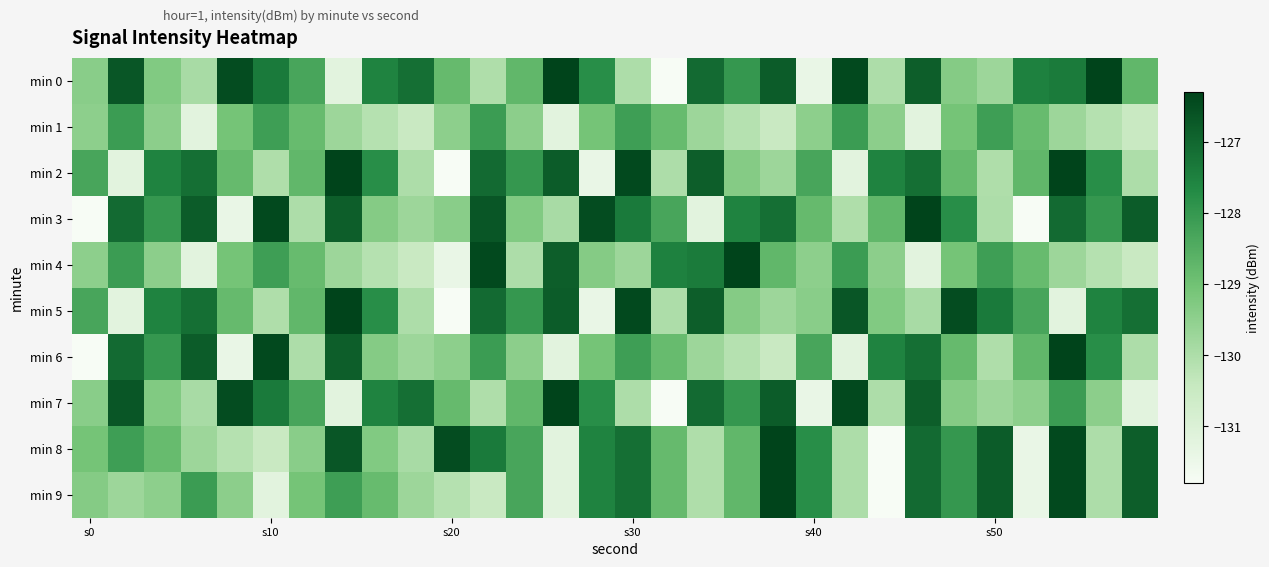

Count the number of categories in the chart.

30